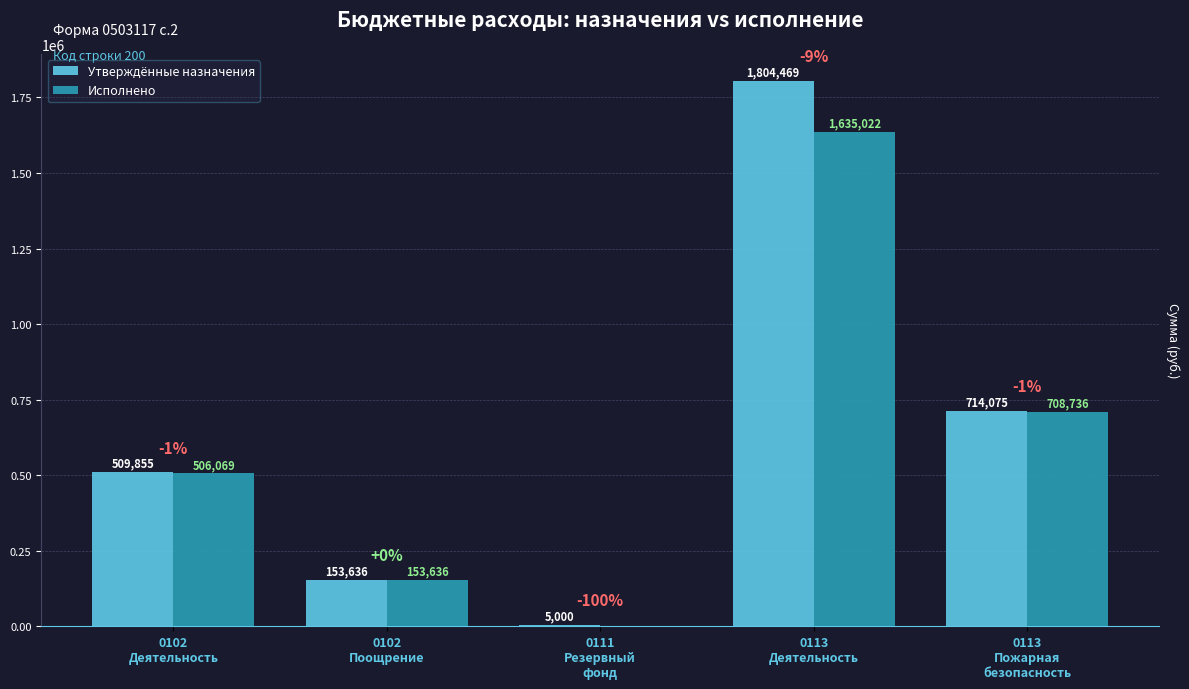

Where is Исполнено nearest to the value 817511?

0113
Пожарная
безопасность